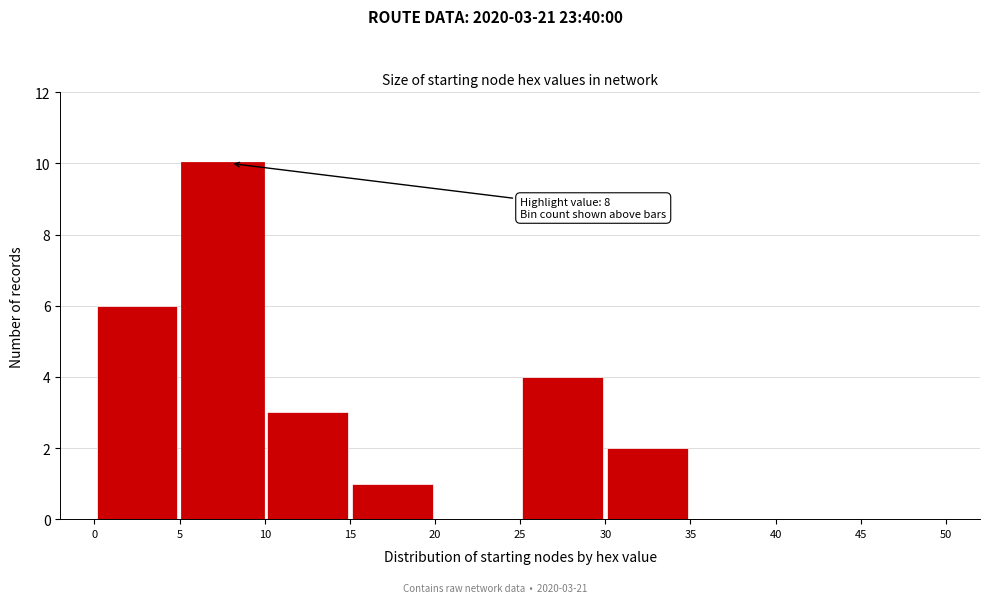

Over which range of the x-axis is the bar tallest?

5 to 10